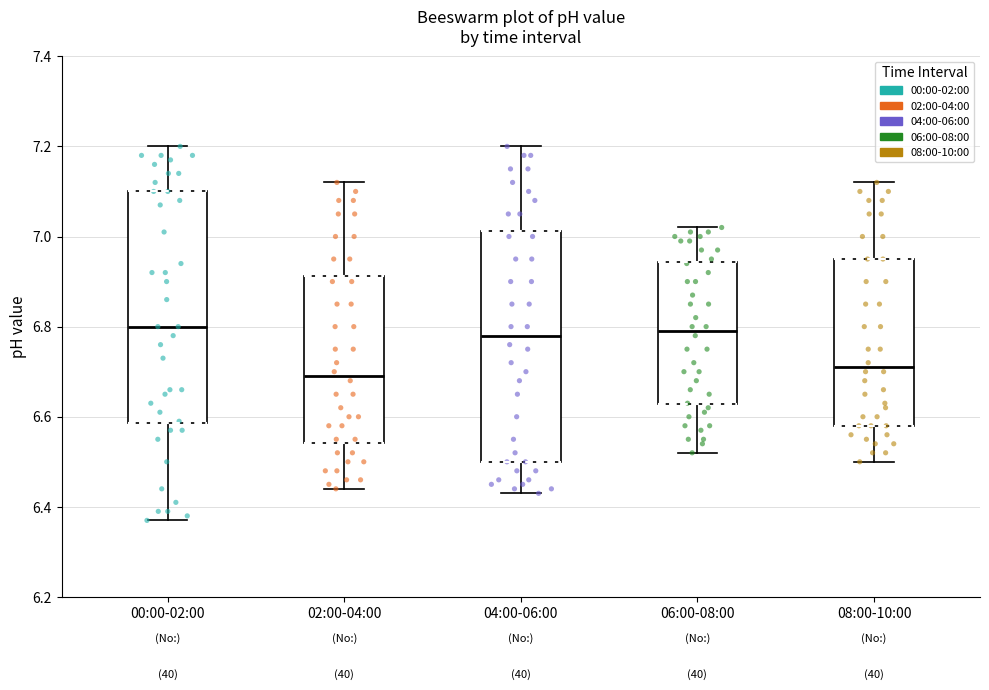

Where does the lower whisker of the box for 06:00-08:00 end on the y-axis? The values are not printed on the chart, so give them approximately, as read against the axis.

6.52